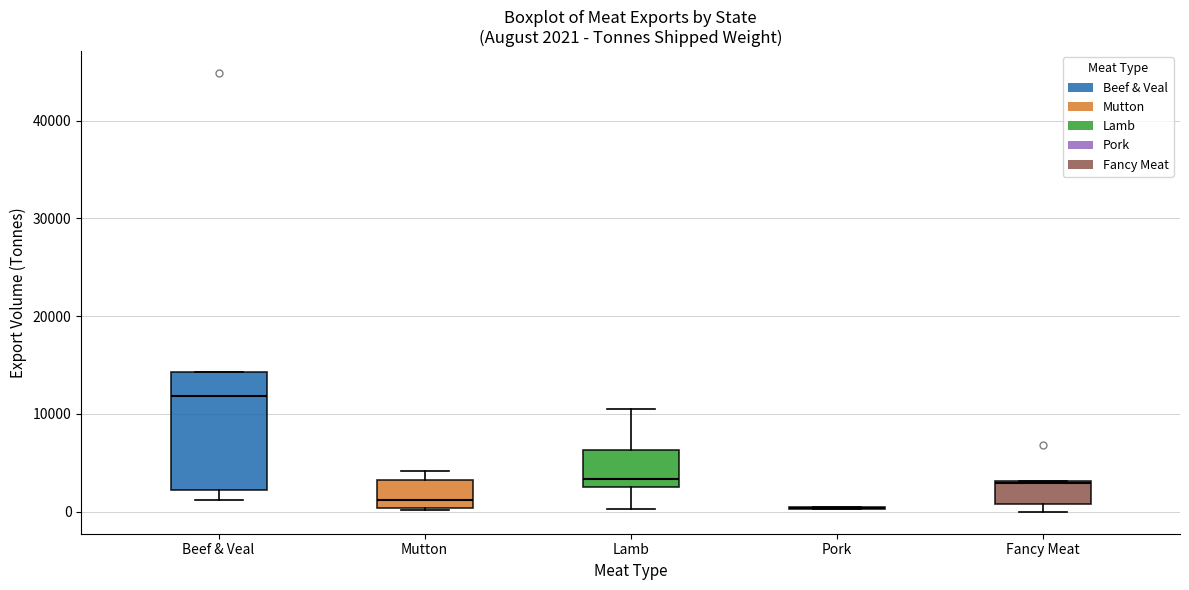

Which box is the tallest, from its lower edge to its upper edge?

Beef & Veal